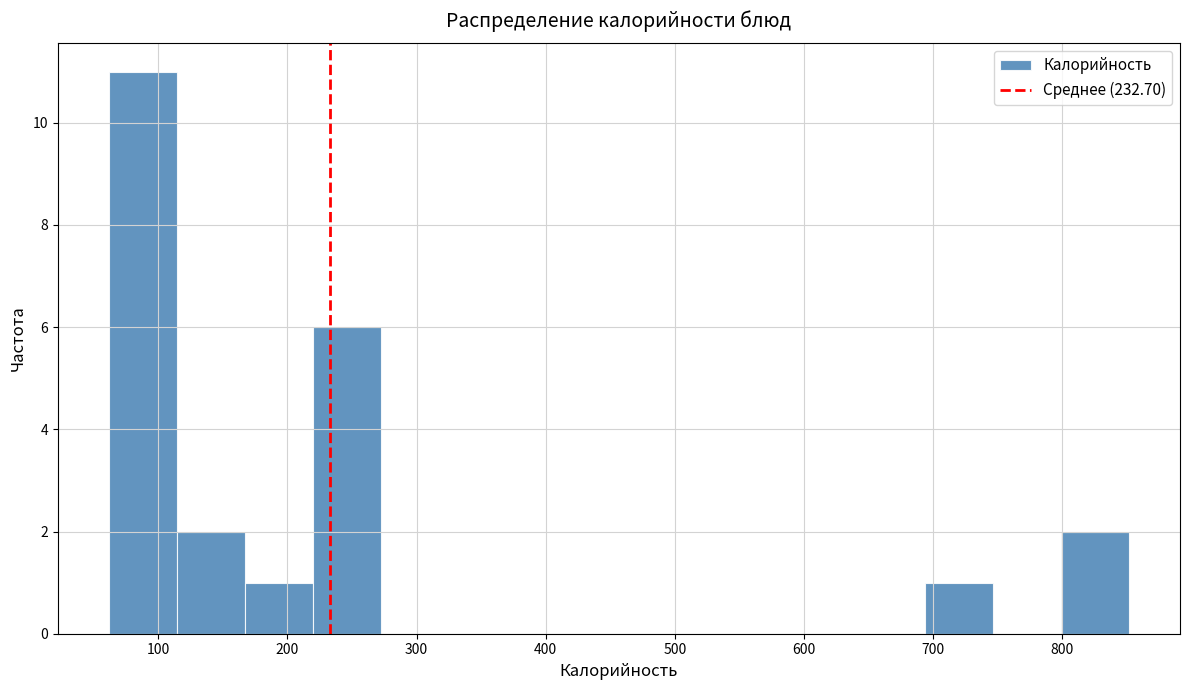

Over which range of the x-axis is the bar tallest?

60 to 110